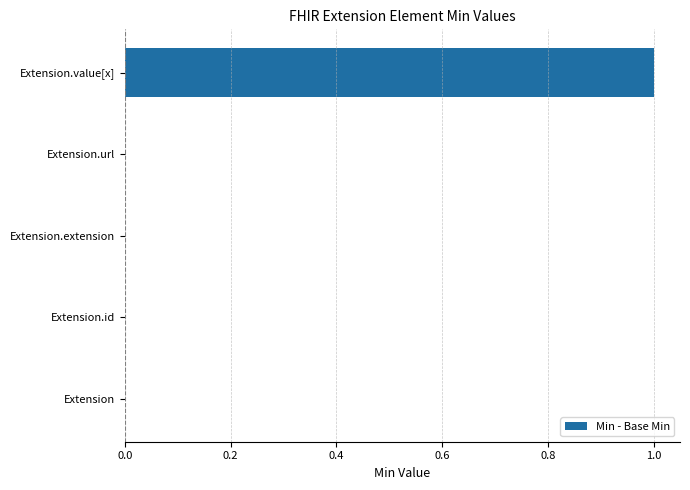

What is the sum of all values?

1